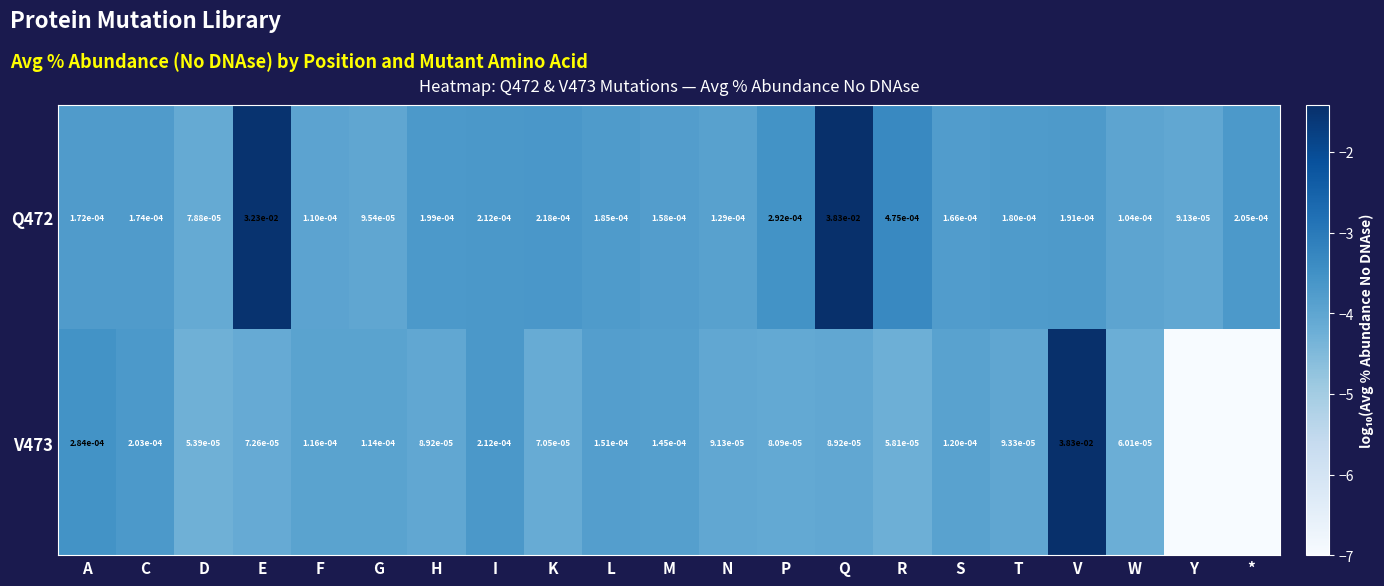

Rank the categories by Q472 value from lowest to highest.

D, Y, G, W, F, N, M, S, A, C, T, L, V, H, *, I, K, P, R, E, Q